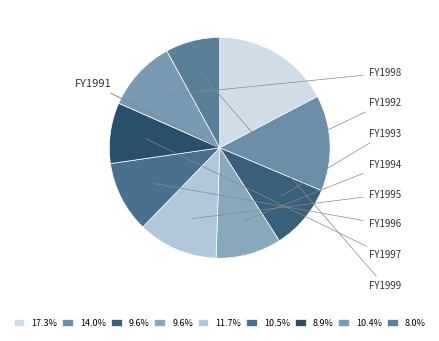

How many segments does this pie chart have?

9